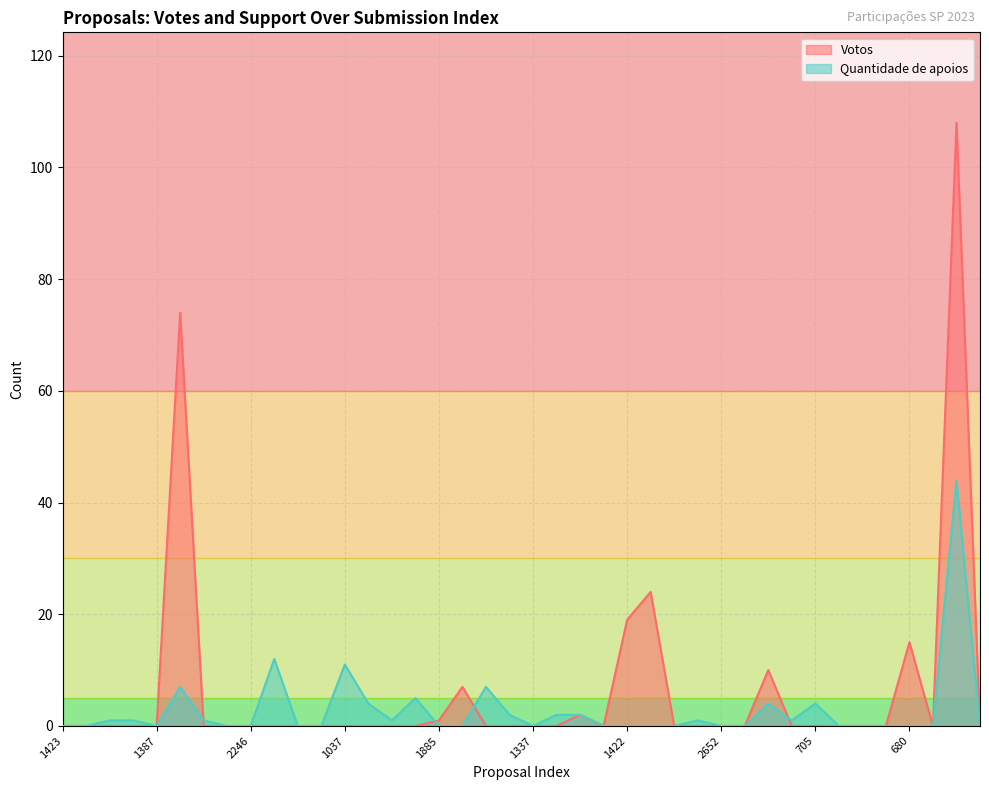

Which series has the widest spread of values?

Votos